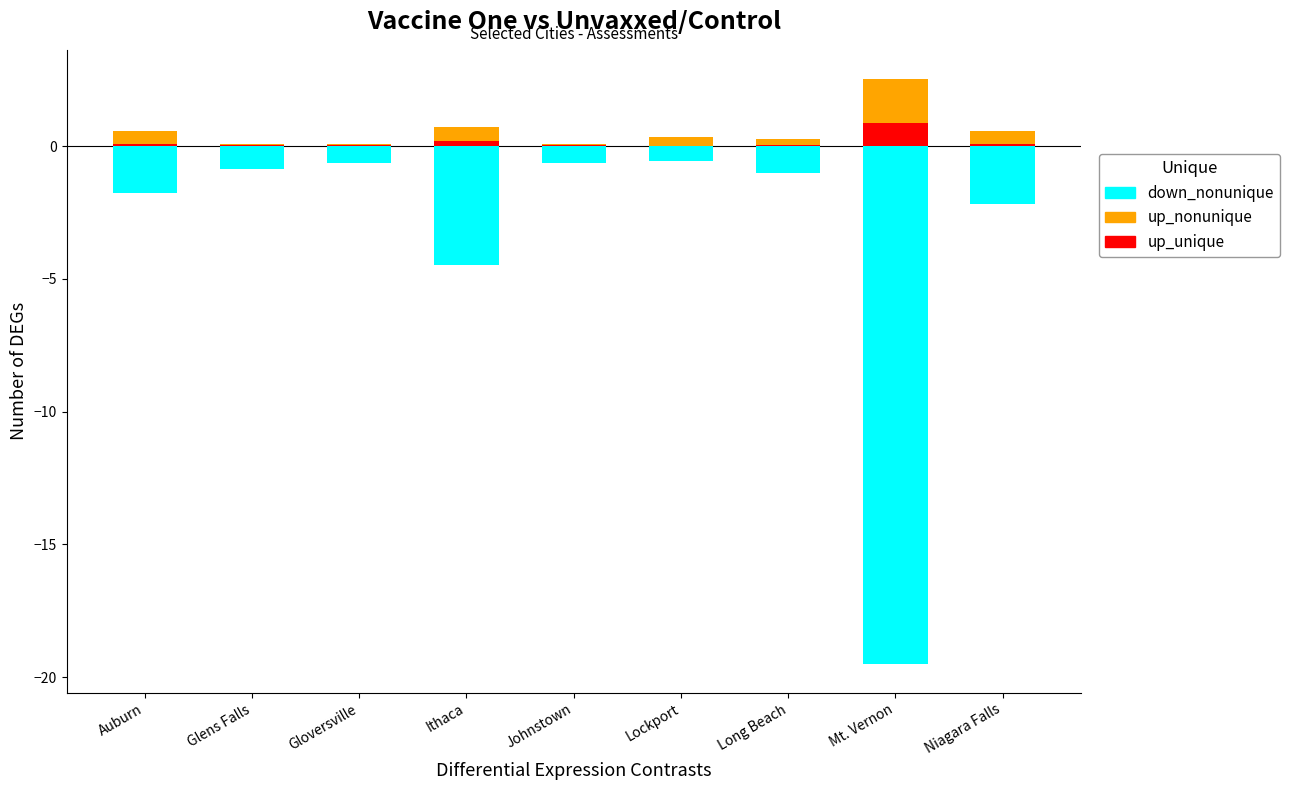

What is the difference between the highest and lowest values at Auburn?

2.3